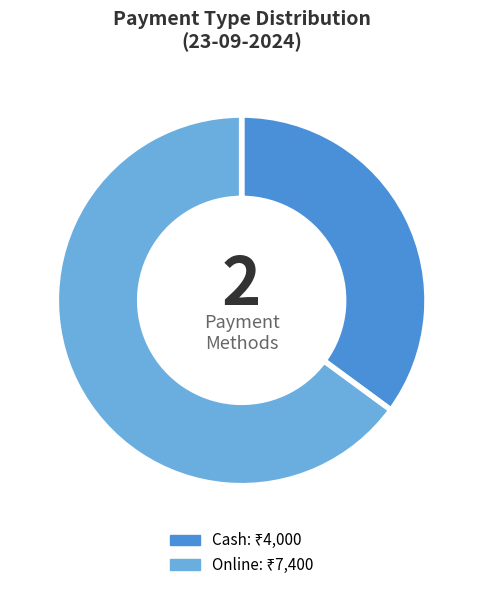

Is there a majority slice in this chart?

Yes